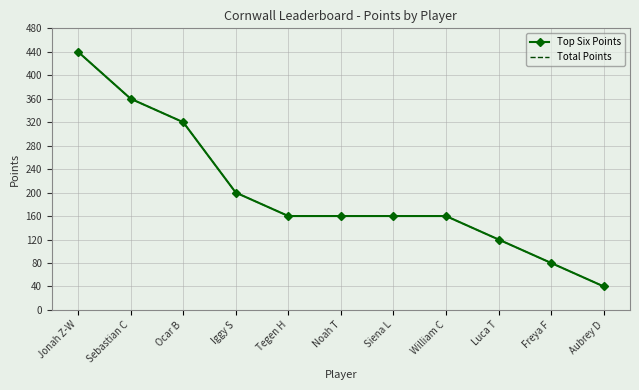

True or false: Total Points and Top Six Points intersect in this chart.

False